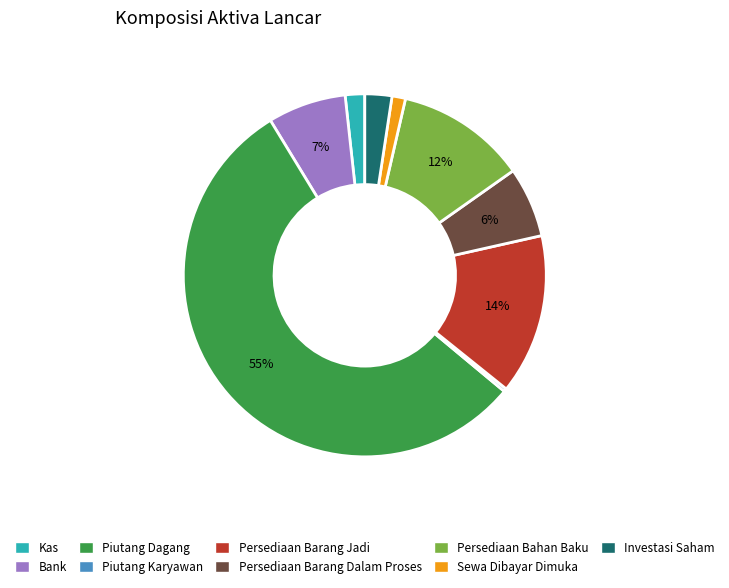

To the nearest percent, what is the average slice percentage?

11%